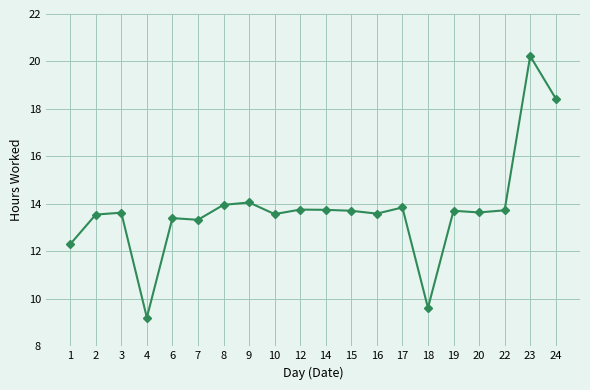

How many lines are shown in the chart?

1